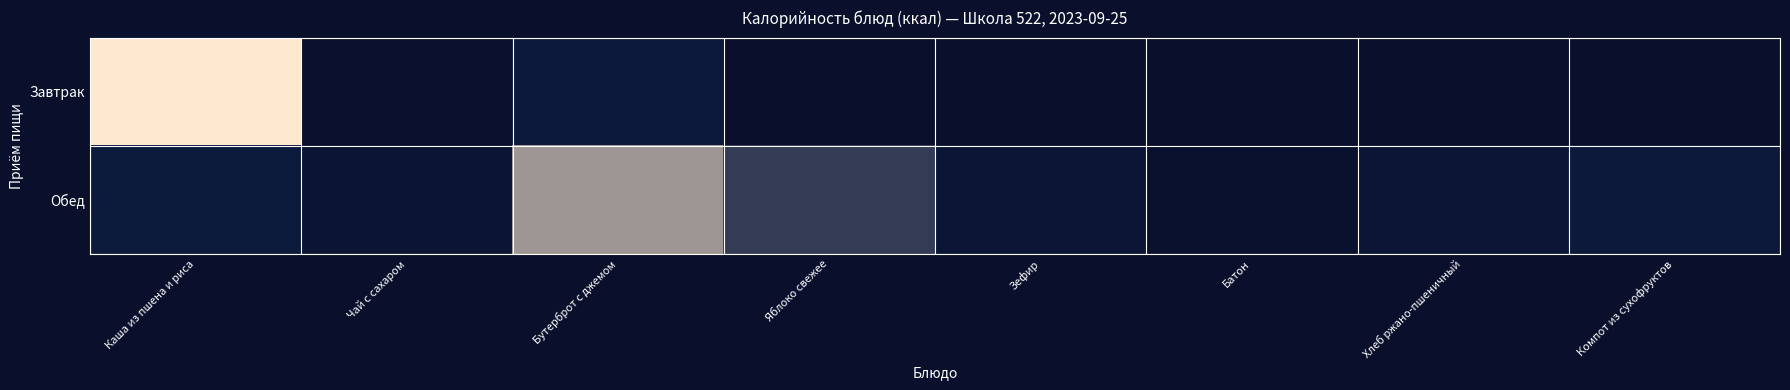

At how many categories does at least one series exceed 169?

2